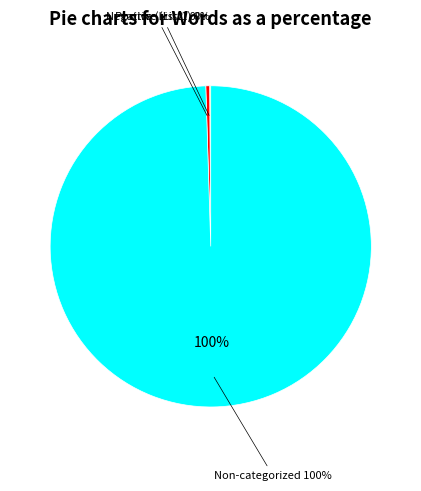

What is the change in value from Negative (List2) to Non-categorized?

+2614